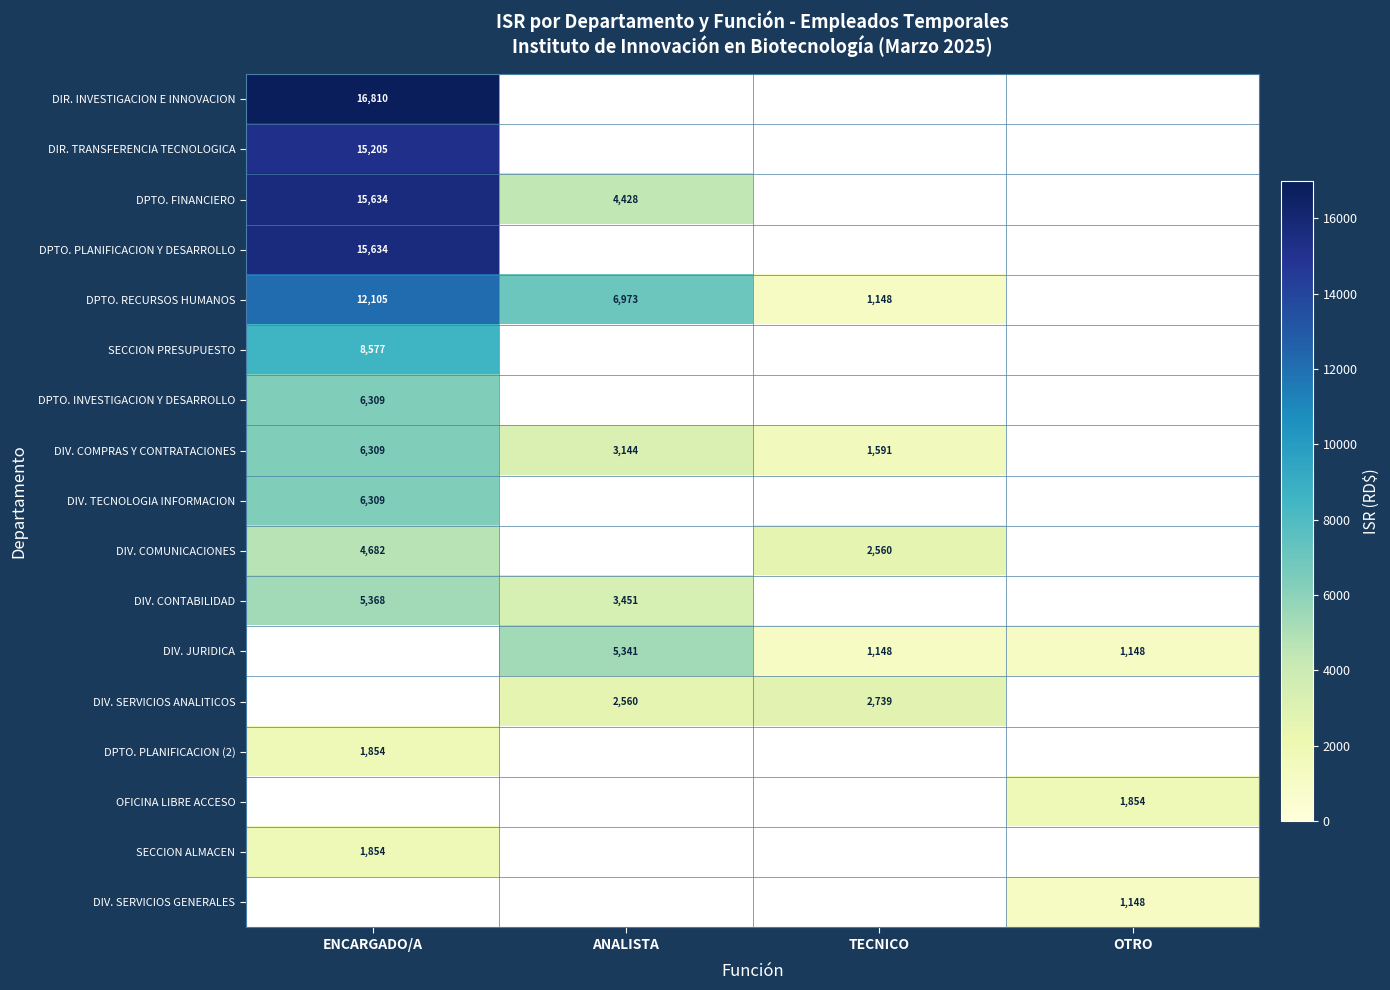

Is the value of DPTO. FINANCIERO at ANALISTA greater than the value of SECCION ALMACEN at ENCARGADO/A?

Yes